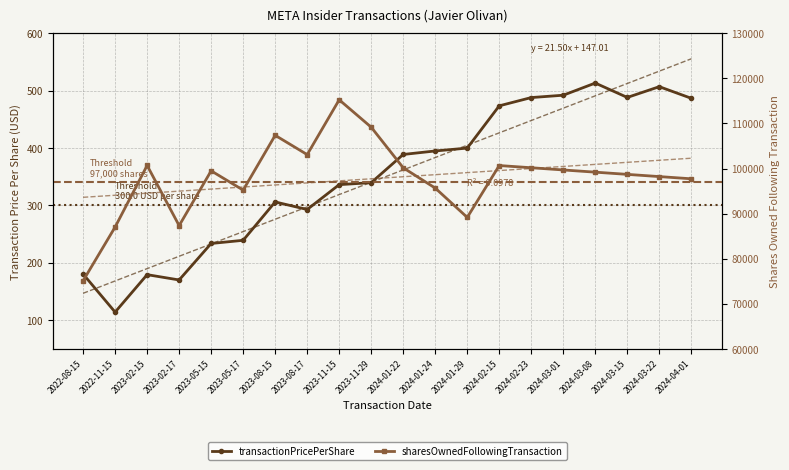

What is the maximum value for sharesOwnedFollowingTransaction?

115255.0